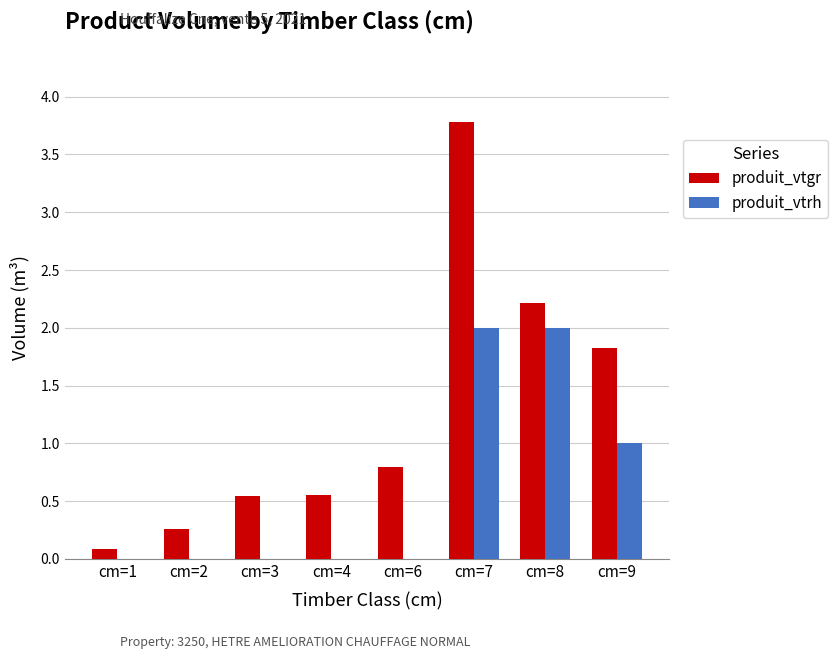

What value does the produit_vtrh series have at cm=8?

2.0